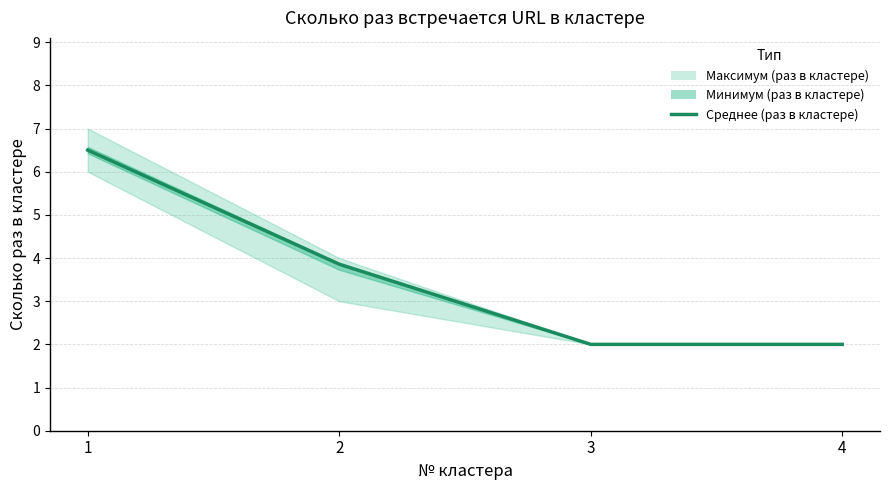

At which label does the data first exceed 3?

1